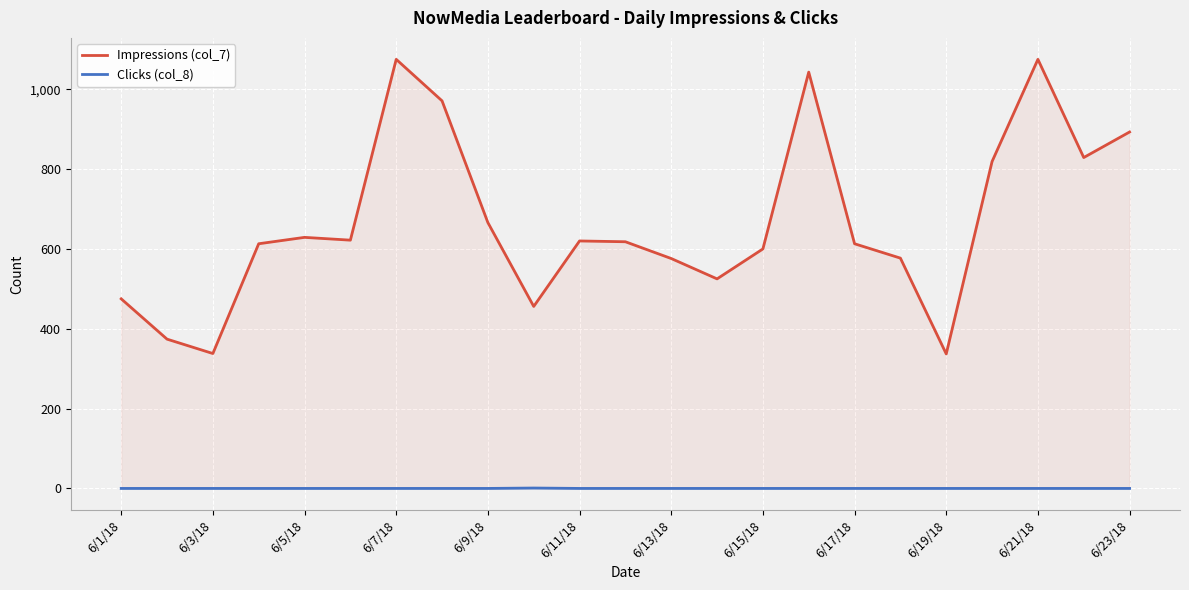

How many lines are shown in the chart?

2